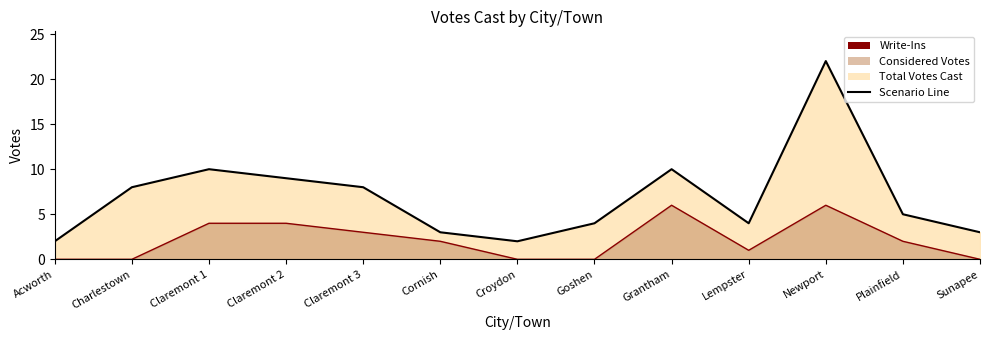

How many categories are shown in the chart?

13